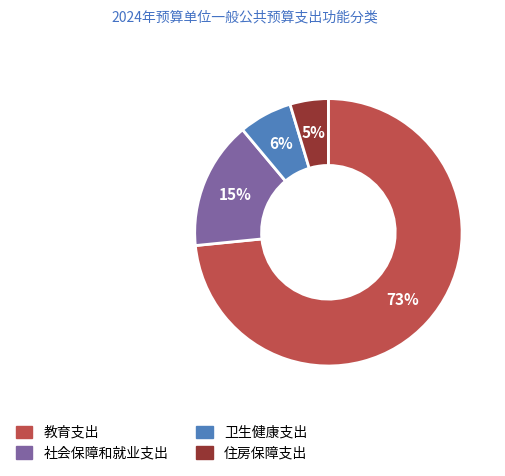

To the nearest percent, what portion does 社会保障和就业支出 represent?

15%